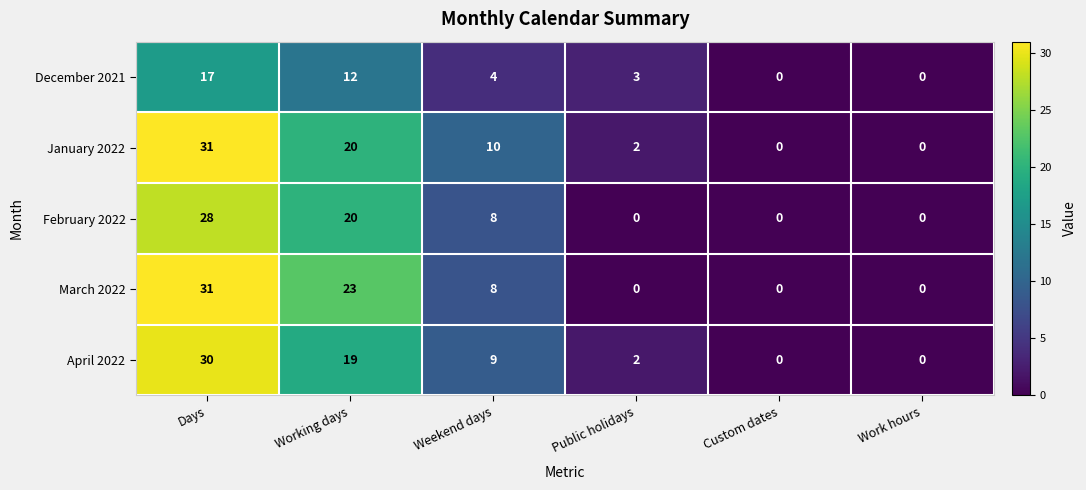

What is the spread (max minus min) of values at Working days?

11